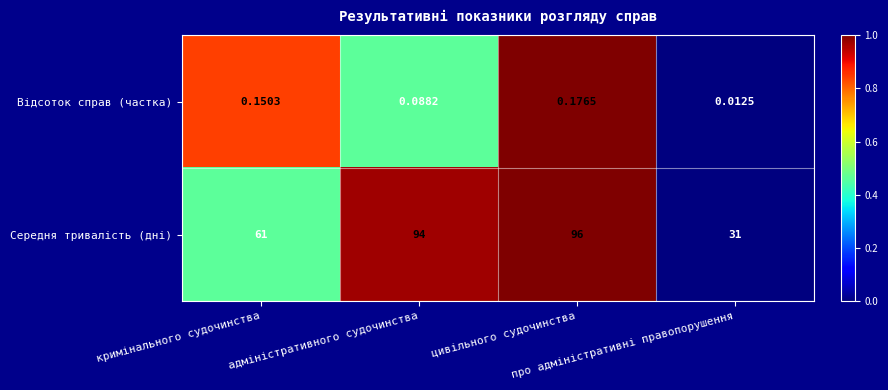

Which series has the largest range (max minus min)?

Середня тривалість (дні)